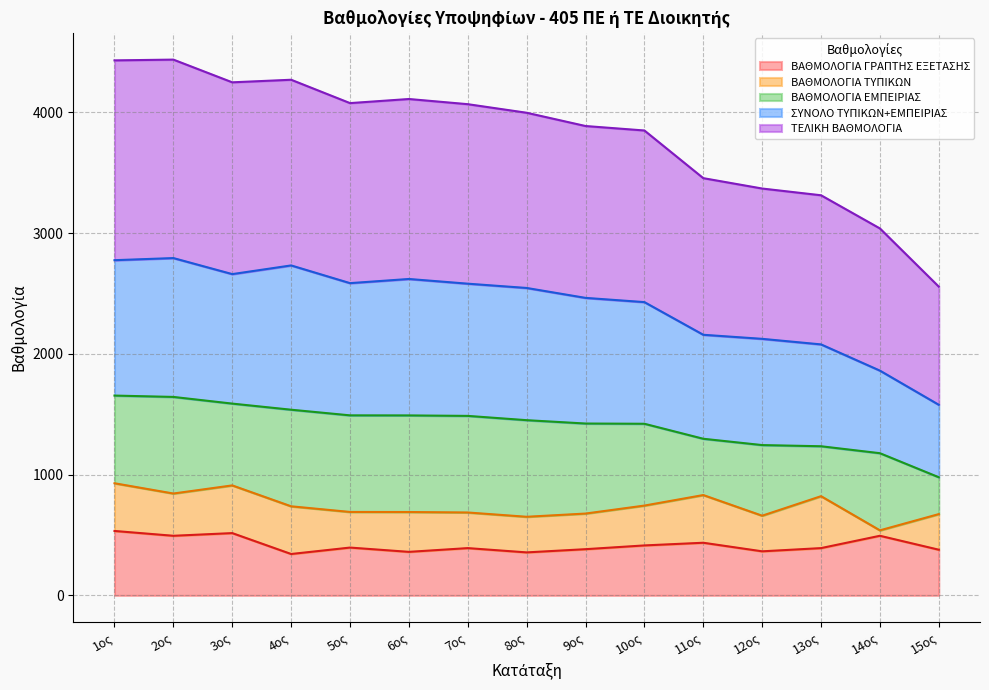

What is the difference between the maximum and minimum values in the ΒΑΘΜΟΛΟΓΙΑ ΓΡΑΠΤΗΣ ΕΞΕΤΑΣΗΣ series?

190.9